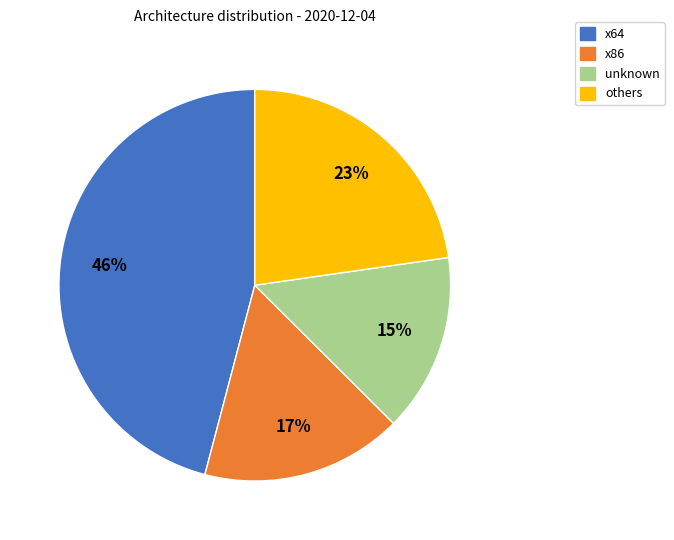

Which category has the biggest portion of the pie?

x64